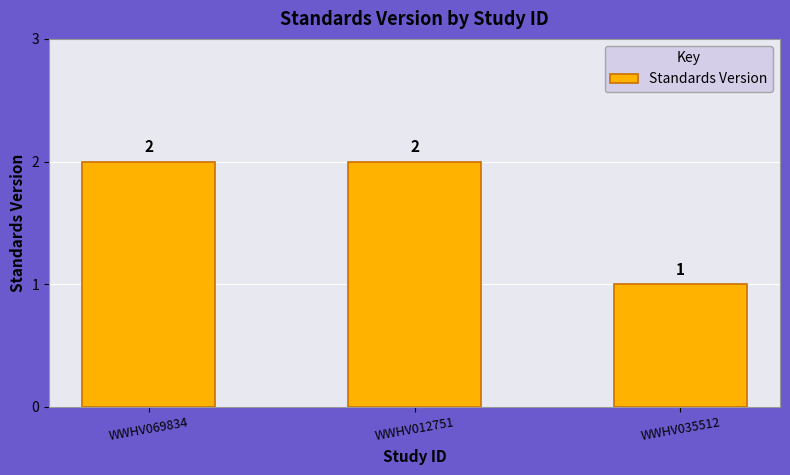

What is the ratio of the value at WWHV035512 to the value at WWHV012751?

0.5